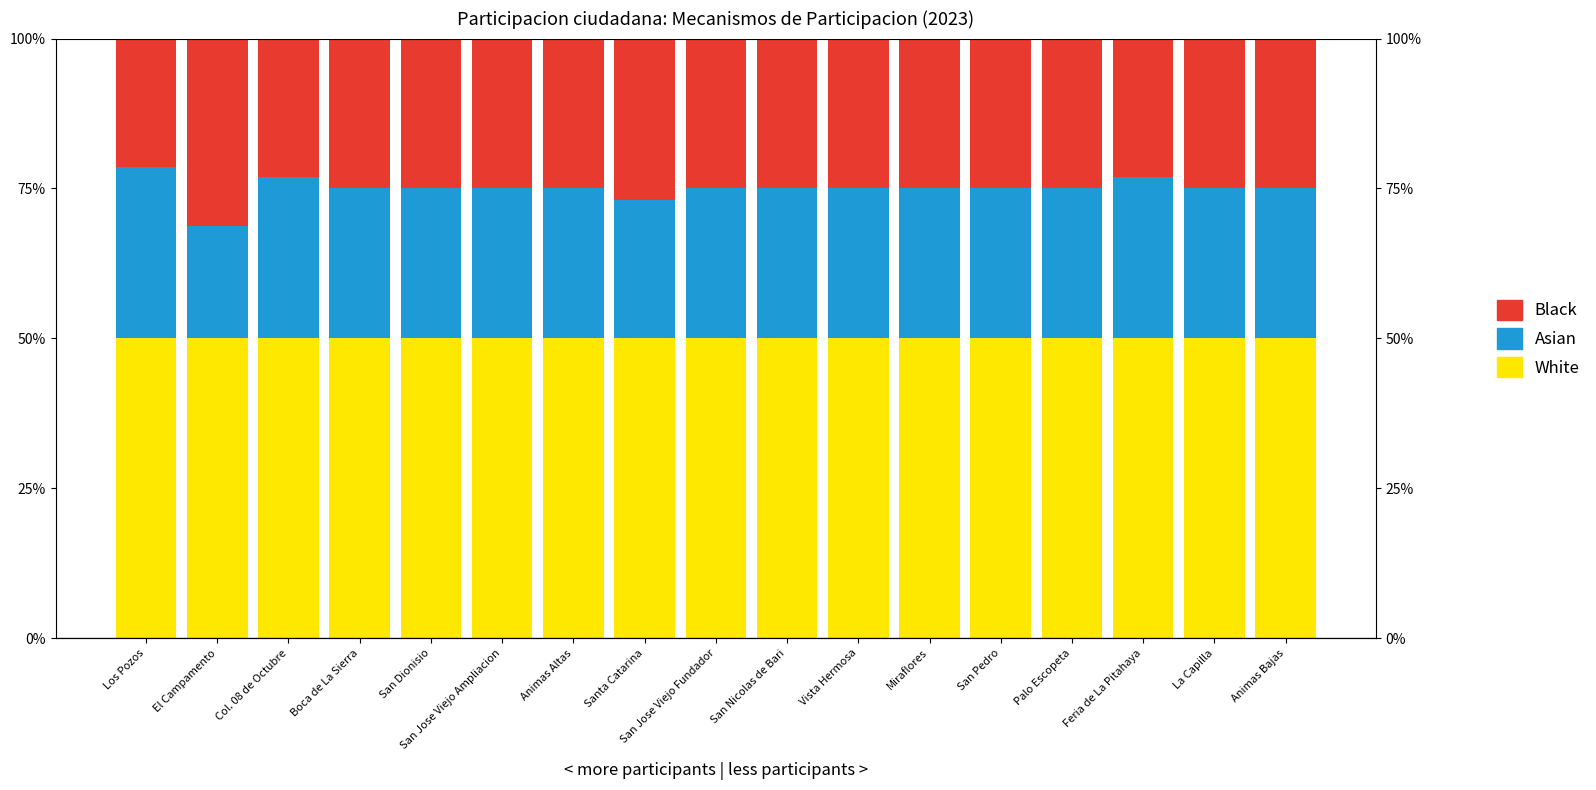

What is the smallest value displayed?

18.8